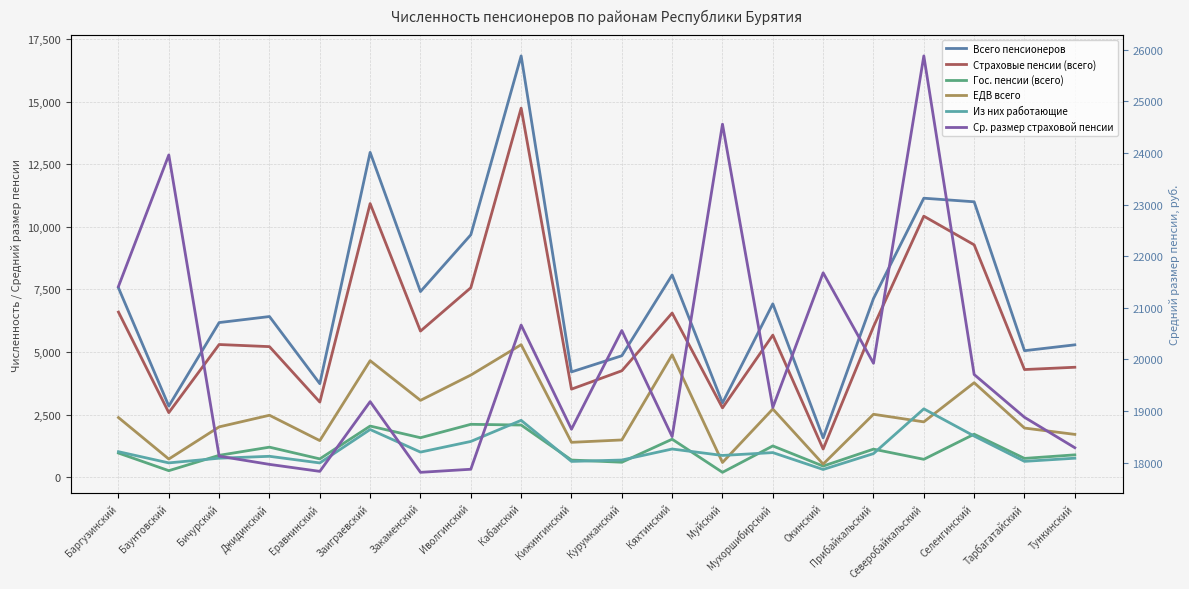

Reading left to right, transcribe all the data shown in this chart.

Всего пенсионеров: Баргузинский=7563.0	Баунтовский=2844.0	Бичурский=6177.0	Джидинский=6418.0	Еравнинский=3737.0	Заиграевский=12973.0	Закаменский=7415.0	Иволгинский=9682.0	Кабанский=16825.0	Кижингинский=4207.0	Курумканский=4852.0	Кяхтинский=8078.0	Муйский=2967.0	Мухоршибирский=6926.0	Окинский=1573.0	Прибайкальский=7137.0	Северобайкальский=11143.0	Селенгинский=11000.0	Тарбагатайский=5054.0	Тункинский=5288.0
Страховые пенсии (всего): Баргузинский=6596.0	Баунтовский=2581.0	Бичурский=5301.0	Джидинский=5216.0	Еравнинский=3003.0	Заиграевский=10928.0	Закаменский=5836.0	Иволгинский=7568.0	Кабанский=14739.0	Кижингинский=3519.0	Курумканский=4252.0	Кяхтинский=6558.0	Муйский=2770.0	Мухоршибирский=5675.0	Окинский=1127.0	Прибайкальский=6014.0	Северобайкальский=10426.0	Селенгинский=9281.0	Тарбагатайский=4301.0	Тункинский=4393.0
Гос. пенсии (всего): Баргузинский=967.0	Баунтовский=263.0	Бичурский=876.0	Джидинский=1202.0	Еравнинский=734.0	Заиграевский=2045.0	Закаменский=1579.0	Иволгинский=2114.0	Кабанский=2086.0	Кижингинский=688.0	Курумканский=600.0	Кяхтинский=1520.0	Муйский=197.0	Мухоршибирский=1251.0	Окинский=446.0	Прибайкальский=1123.0	Северобайкальский=717.0	Селенгинский=1719.0	Тарбагатайский=753.0	Тункинский=895.0
ЕДВ всего: Баргузинский=2384.0	Баунтовский=728.0	Бичурский=2012.0	Джидинский=2476.0	Еравнинский=1464.0	Заиграевский=4655.0	Закаменский=3071.0	Иволгинский=4081.0	Кабанский=5294.0	Кижингинский=1395.0	Курумканский=1490.0	Кяхтинский=4889.0	Муйский=590.0	Мухоршибирский=2726.0	Окинский=525.0	Прибайкальский=2515.0	Северобайкальский=2212.0	Селенгинский=3775.0	Тарбагатайский=1965.0	Тункинский=1712.0
Из них работающие: Баргузинский=1021.0	Баунтовский=574.0	Бичурский=761.0	Джидинский=837.0	Еравнинский=572.0	Заиграевский=1907.0	Закаменский=1005.0	Иволгинский=1430.0	Кабанский=2273.0	Кижингинский=633.0	Курумканский=688.0	Кяхтинский=1128.0	Муйский=871.0	Мухоршибирский=985.0	Окинский=311.0	Прибайкальский=945.0	Северобайкальский=2732.0	Селенгинский=1646.0	Тарбагатайский=635.0	Тункинский=761.0
Ср. размер страховой пенсии: Баргузинский=21414.0	Баунтовский=23962.9	Бичурский=18123.3	Джидинский=17963.8	Еравнинский=17828.4	Заиграевский=19180.4	Закаменский=17809.7	Иволгинский=17869.4	Кабанский=20664.8	Кижингинский=18645.9	Курумканский=20558.2	Кяхтинский=18502.6	Муйский=24559.8	Мухоршибирский=19066.7	Окинский=21678.1	Прибайкальский=19924.3	Северобайкальский=25883.2	Селенгинский=19706.2	Тарбагатайский=18876.7	Тункинский=18286.8